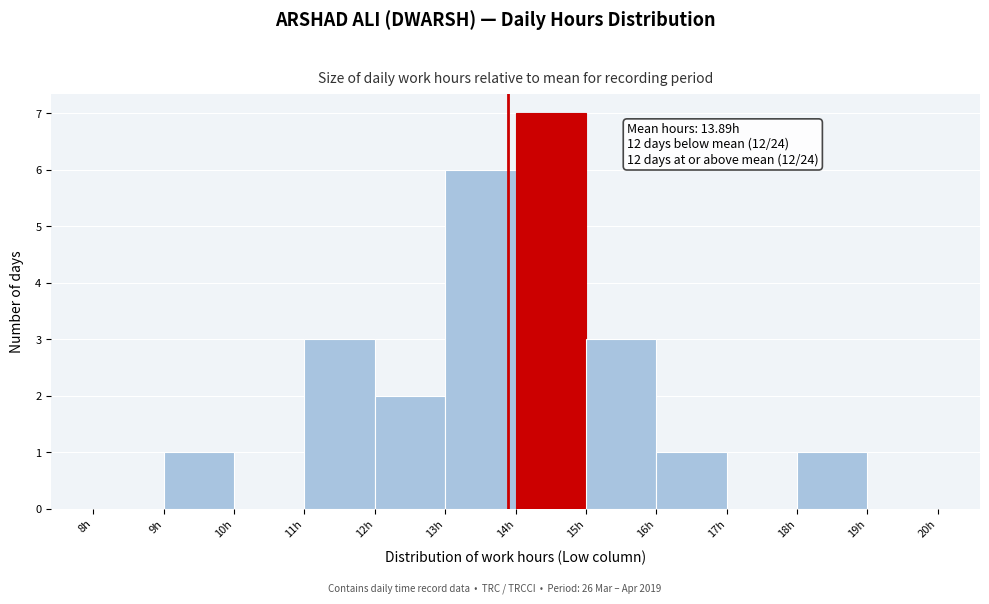

Which range on the x-axis has the tallest bar?

14 to 15